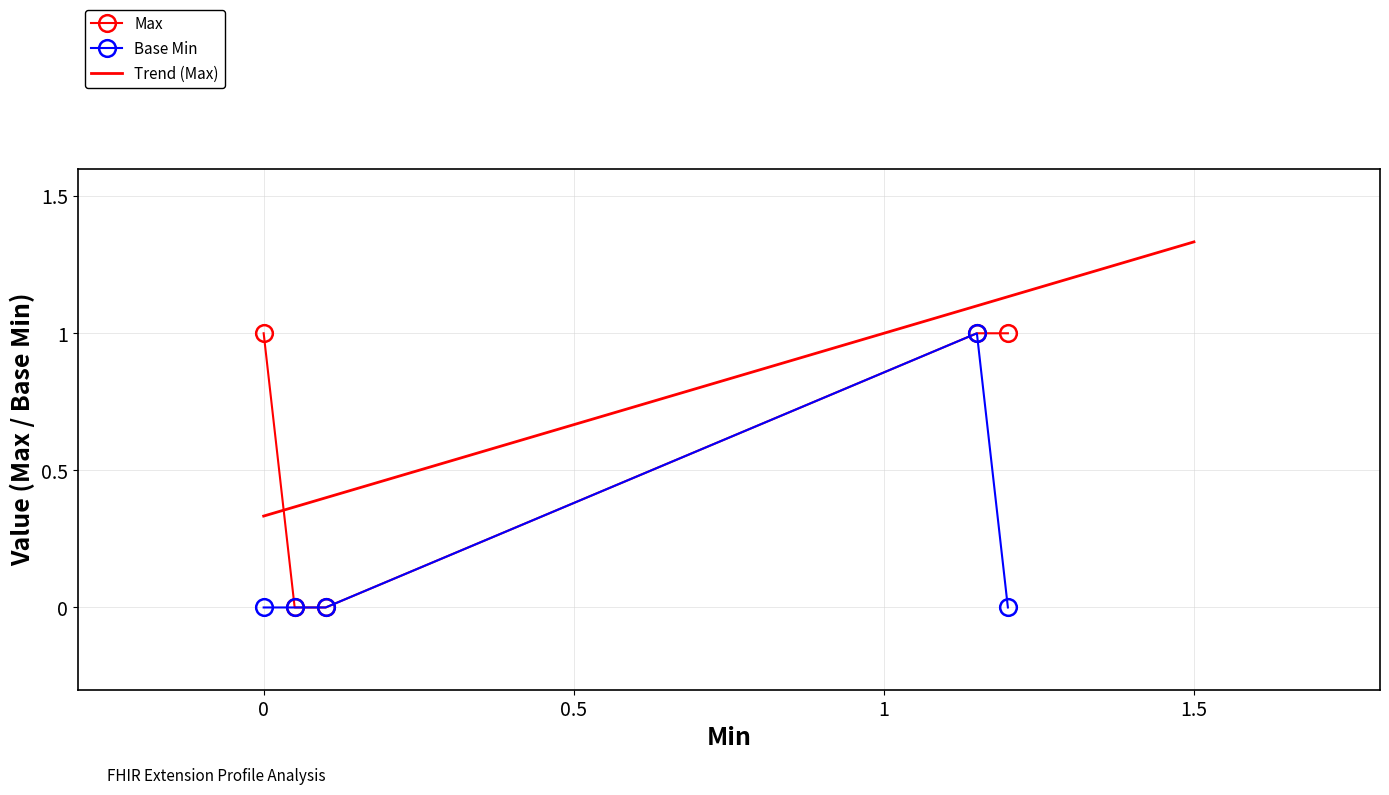

What is the value of the Max point at the 1st from the left?

1